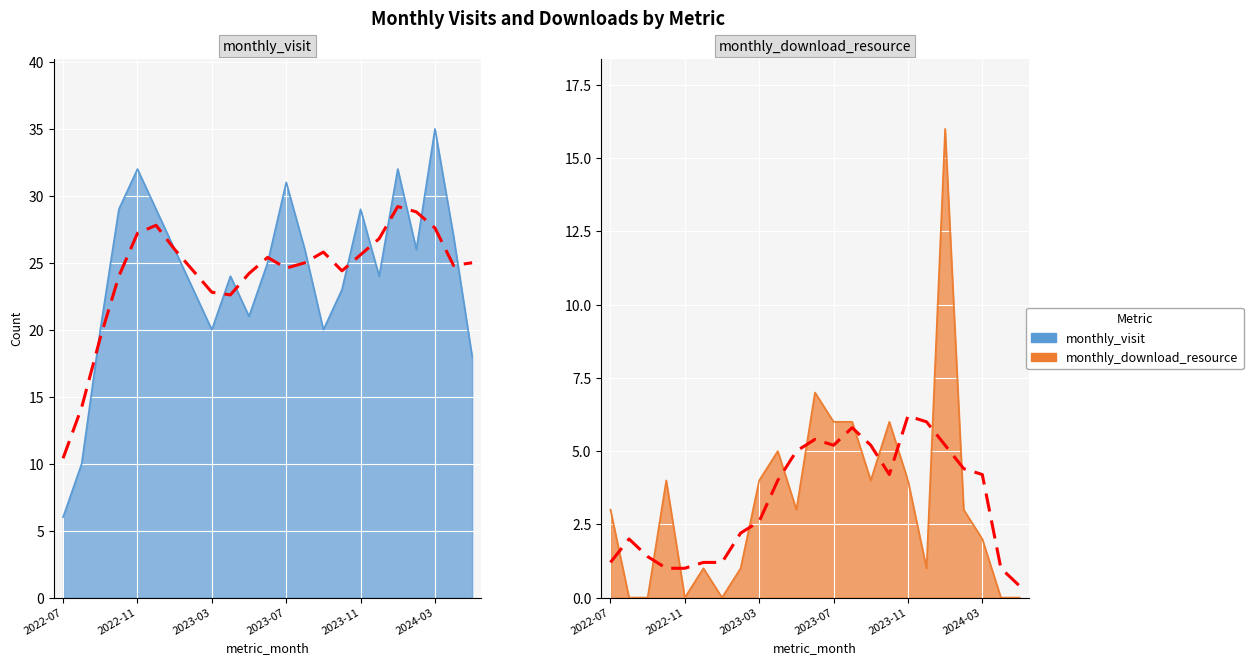

What is the difference between the maximum and minimum values in the monthly_visit series?

29